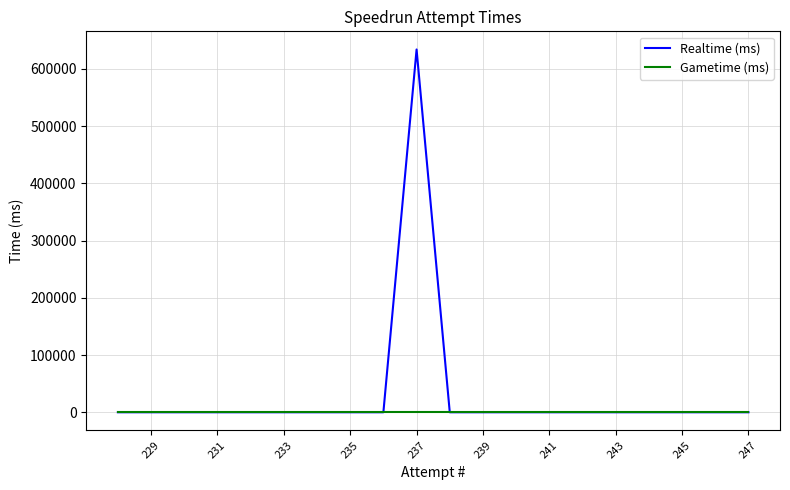

True or false: Gametime (ms) and Realtime (ms) cross at least once.

False